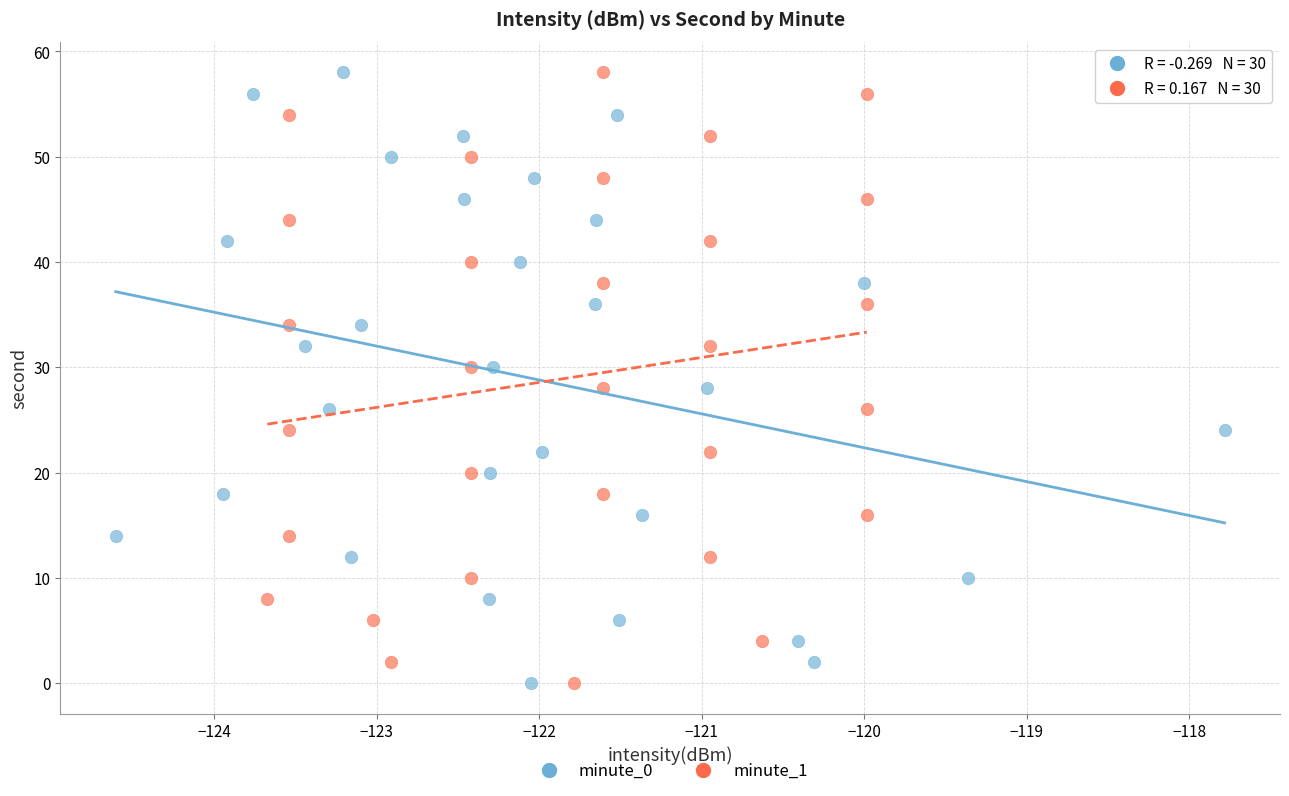

What are all the series names shown in the legend?

minute_0, minute_1